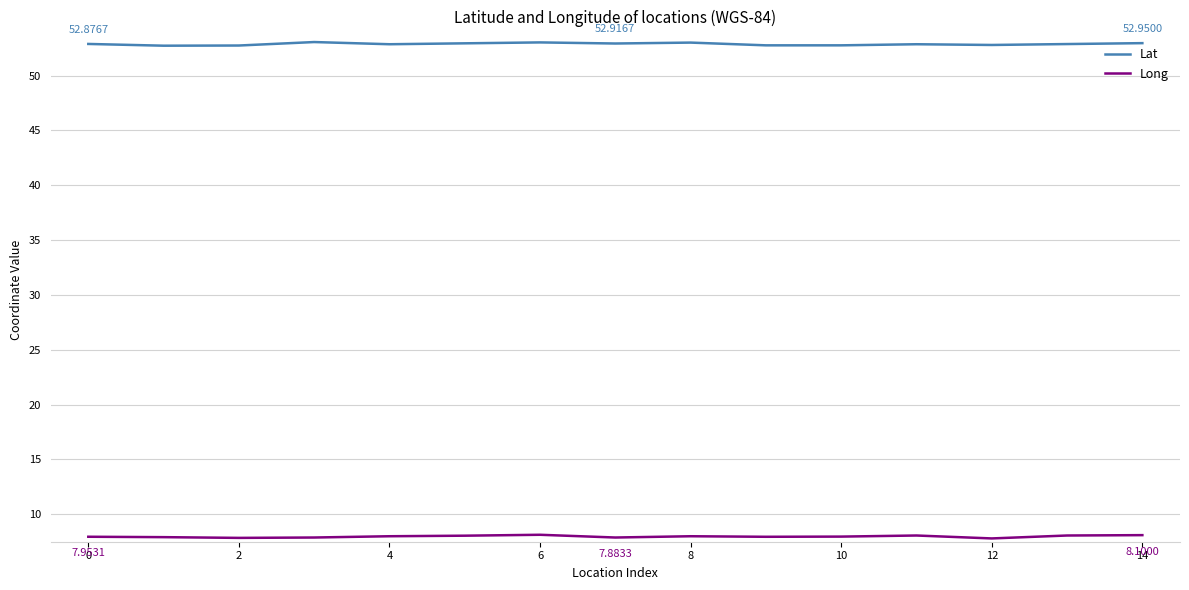

True or false: Long and Lat intersect in this chart.

False